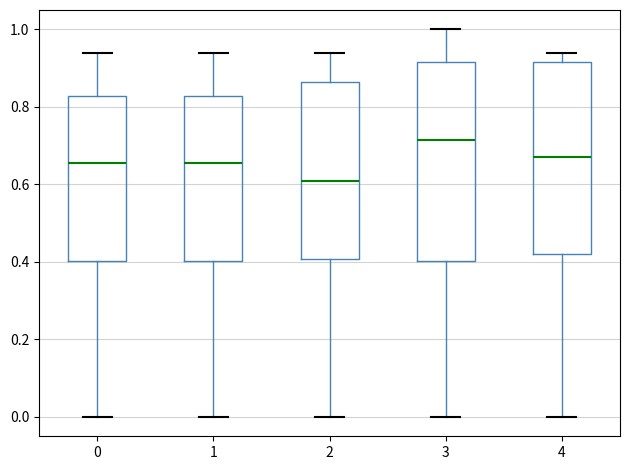

Where does the upper whisker of the box at x = 0 end on the y-axis? The values are not printed on the chart, so give them approximately, as read against the axis.

0.94